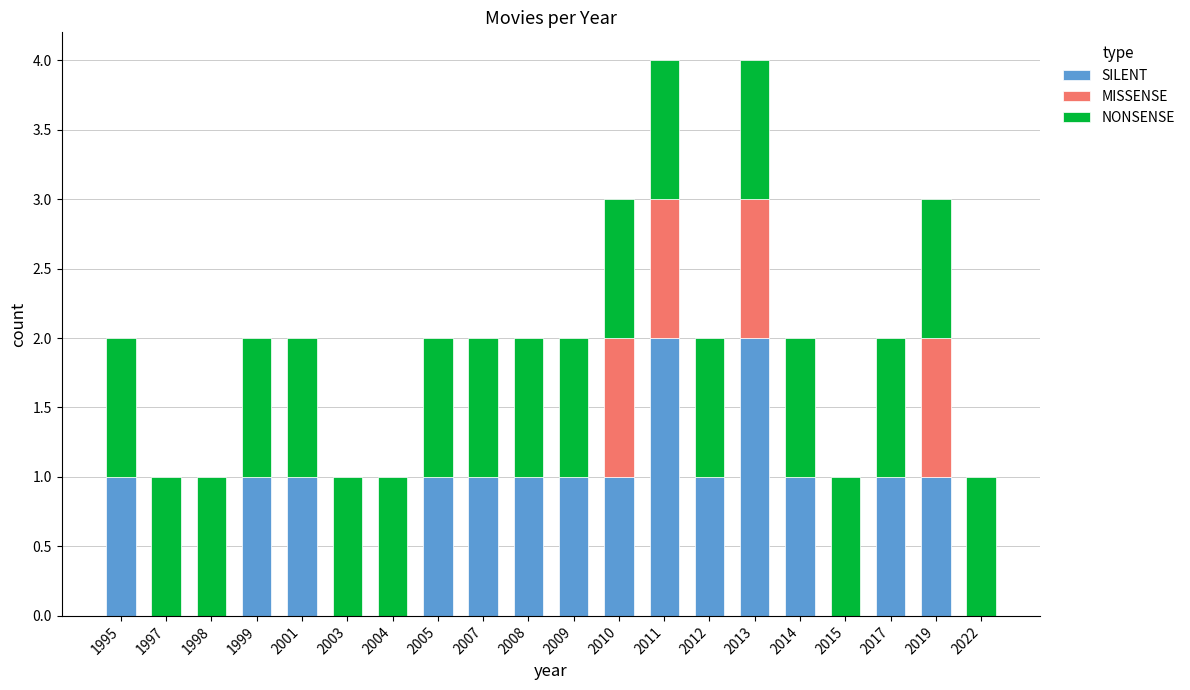

Are the bars grouped side by side (vs. stacked)?

No